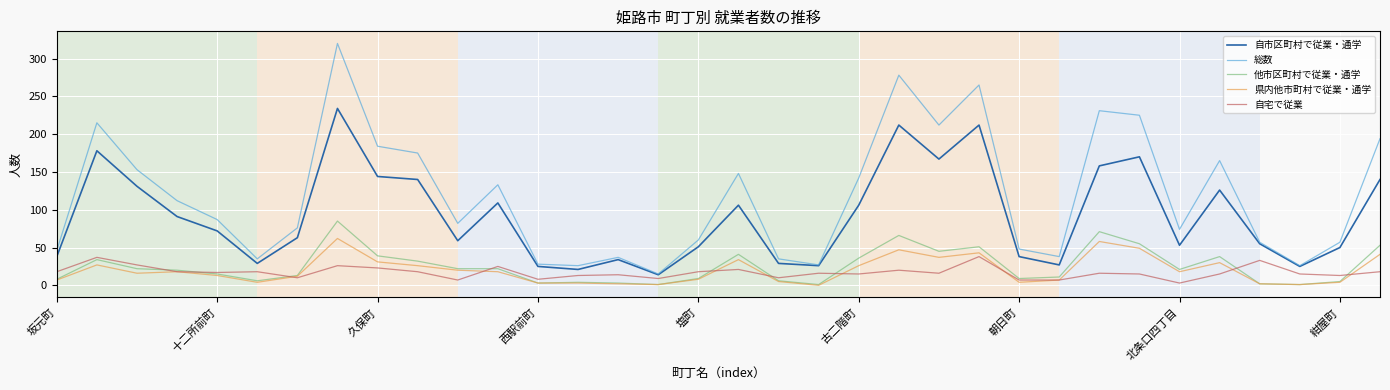

True or false: 自宅で従業 has more than 1 points higher than both neighbors.

True